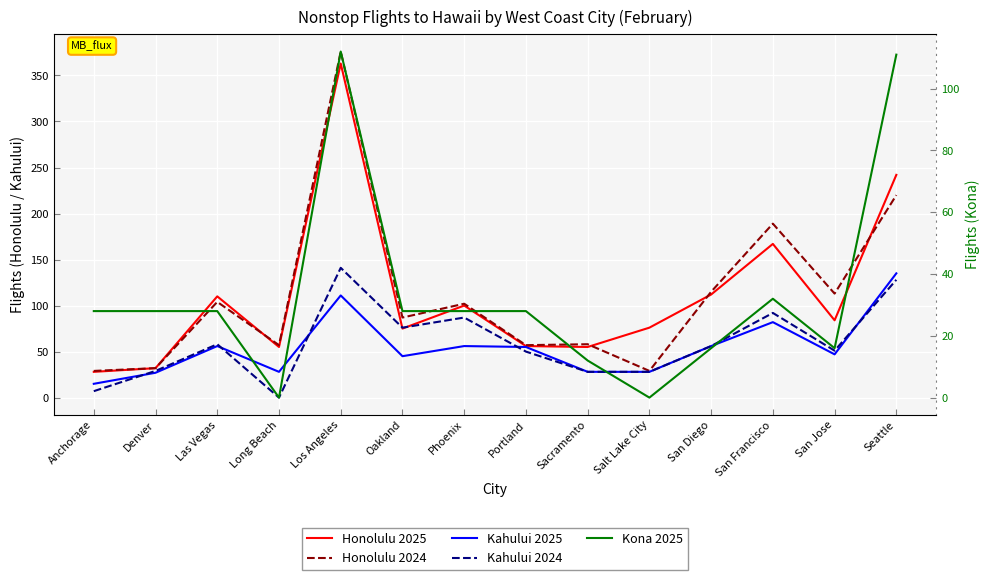

Which has a higher value, Las Vegas or Denver?

Las Vegas